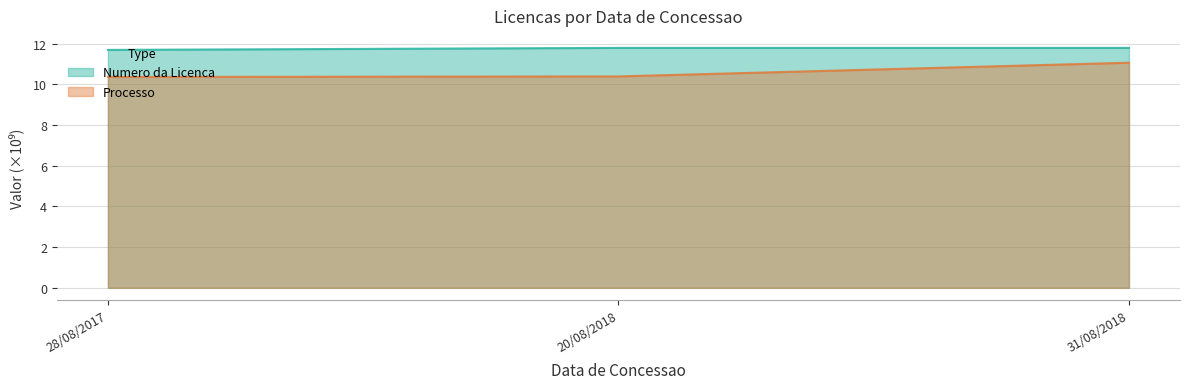

At 28/08/2017, list the series in order from smallest to largest.

Processo, Numero da Licenca